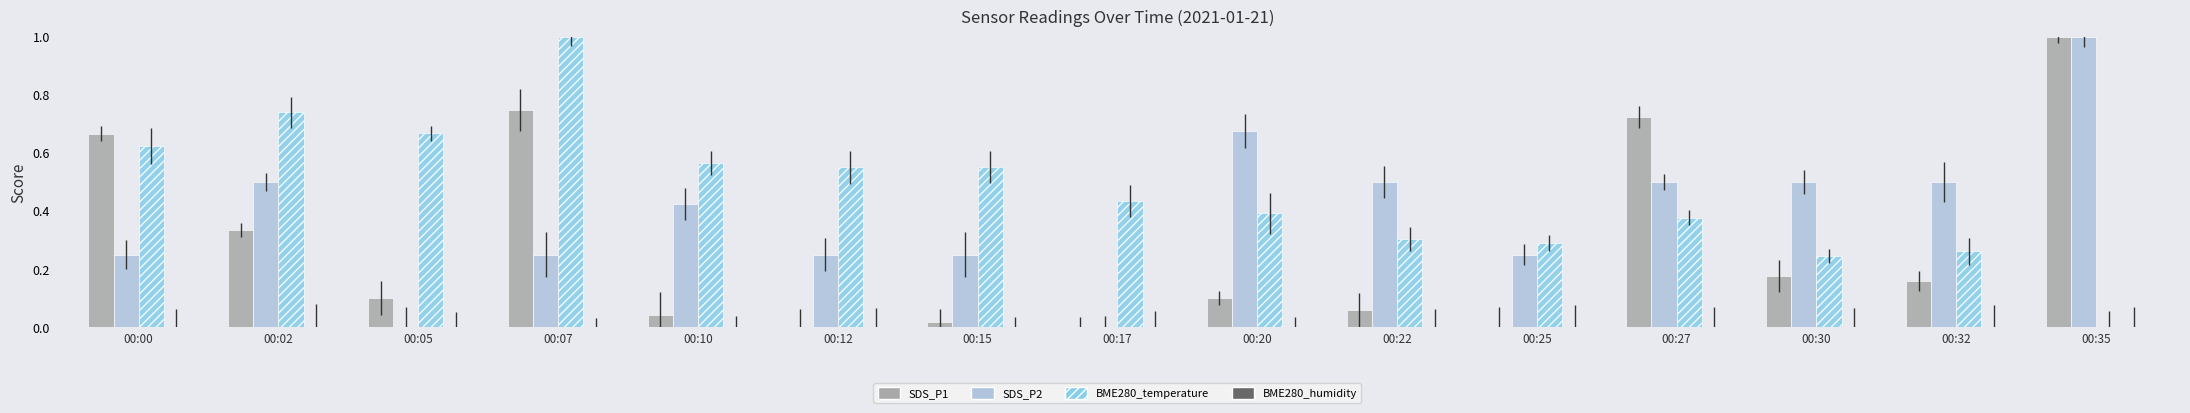

What is the value of the BME280_temperature bar at the 9th from the left?

0.4